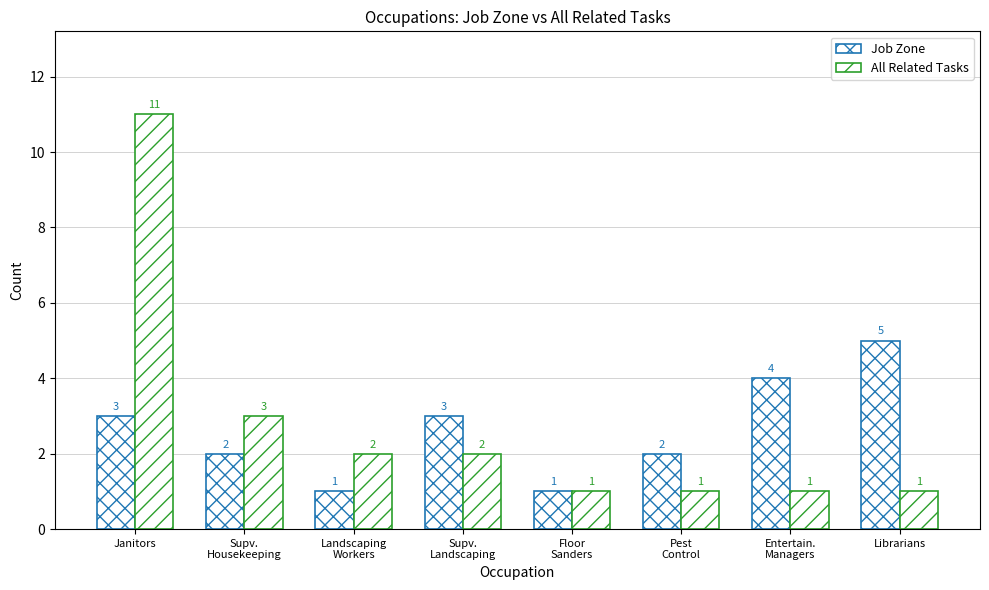

Count the number of data series in this chart.

2